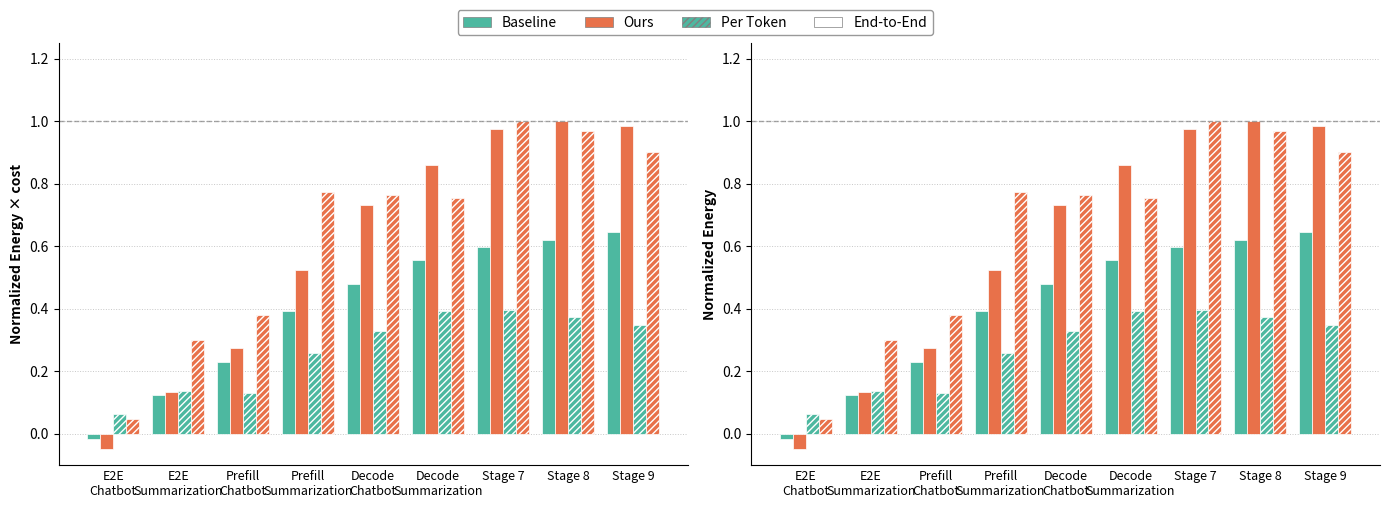

Reading right to left, list all the values displayed in this chart.

Baseline: Stage 9=0.6	Stage 8=0.6	Stage 7=0.6	Decode
Summarization=0.6	Decode
Chatbot=0.5	Prefill
Summarization=0.4	Prefill
Chatbot=0.2	E2E
Summarization=0.1	E2E
Chatbot=-0.0
Ours: Stage 9=1.0	Stage 8=1.0	Stage 7=1.0	Decode
Summarization=0.9	Decode
Chatbot=0.7	Prefill
Summarization=0.5	Prefill
Chatbot=0.3	E2E
Summarization=0.1	E2E
Chatbot=-0.0
Per Token: Stage 9=0.3	Stage 8=0.4	Stage 7=0.4	Decode
Summarization=0.4	Decode
Chatbot=0.3	Prefill
Summarization=0.3	Prefill
Chatbot=0.1	E2E
Summarization=0.1	E2E
Chatbot=0.1
End-to-End: Stage 9=0.9	Stage 8=1.0	Stage 7=1.0	Decode
Summarization=0.8	Decode
Chatbot=0.8	Prefill
Summarization=0.8	Prefill
Chatbot=0.4	E2E
Summarization=0.3	E2E
Chatbot=0.0